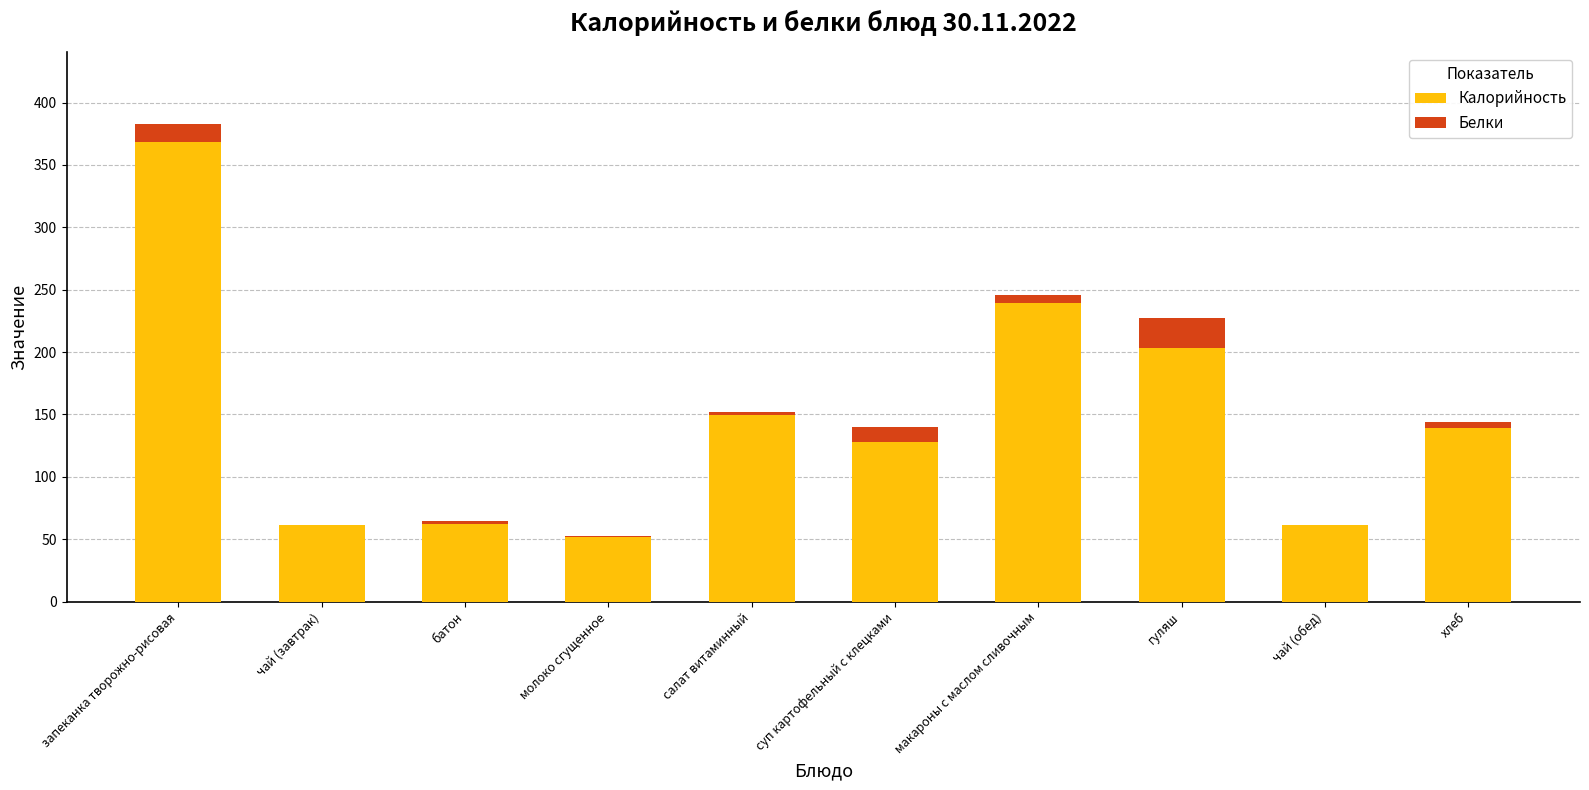

What value does the Калорийность series have at гуляш?

203.0